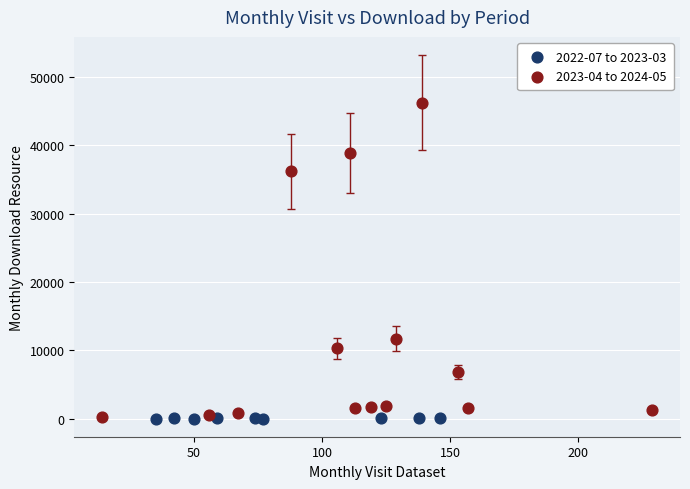

Which series has the largest Y range (max minus min)?

2023-04 to 2024-05